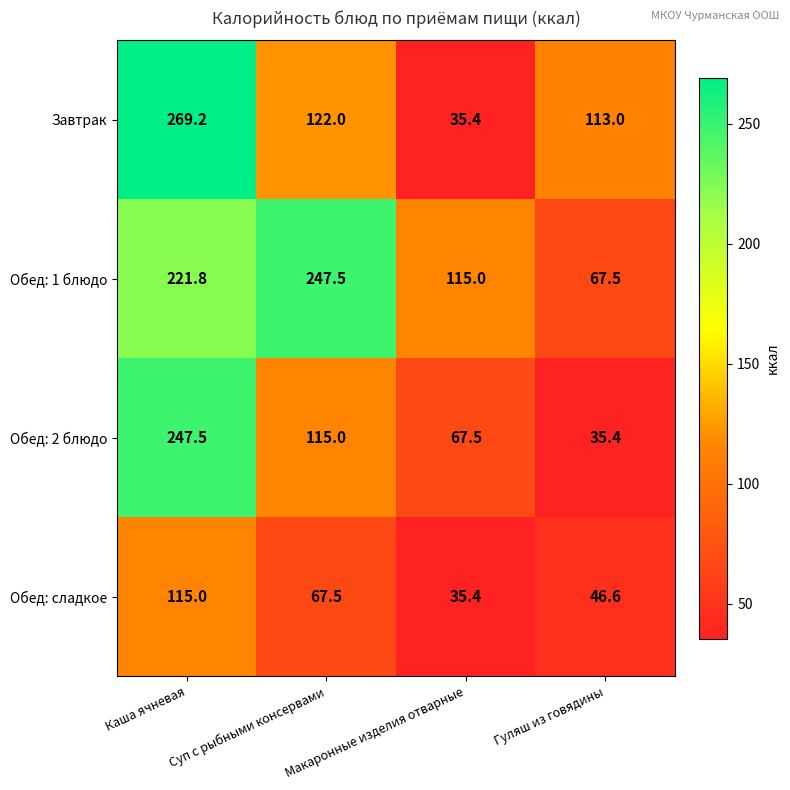

True or false: Обед: 2 блюдо has a value of 67.5 at Макаронные изделия отварные.

True